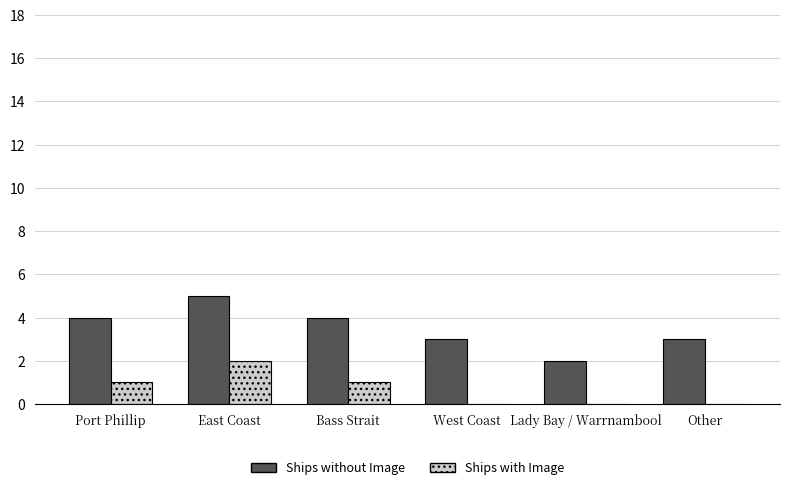

What is the approximate value of Ships without Image at Lady Bay / Warrnambool?

2